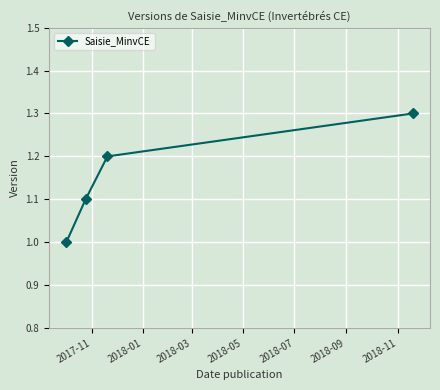

How many categories are shown in the chart?

4